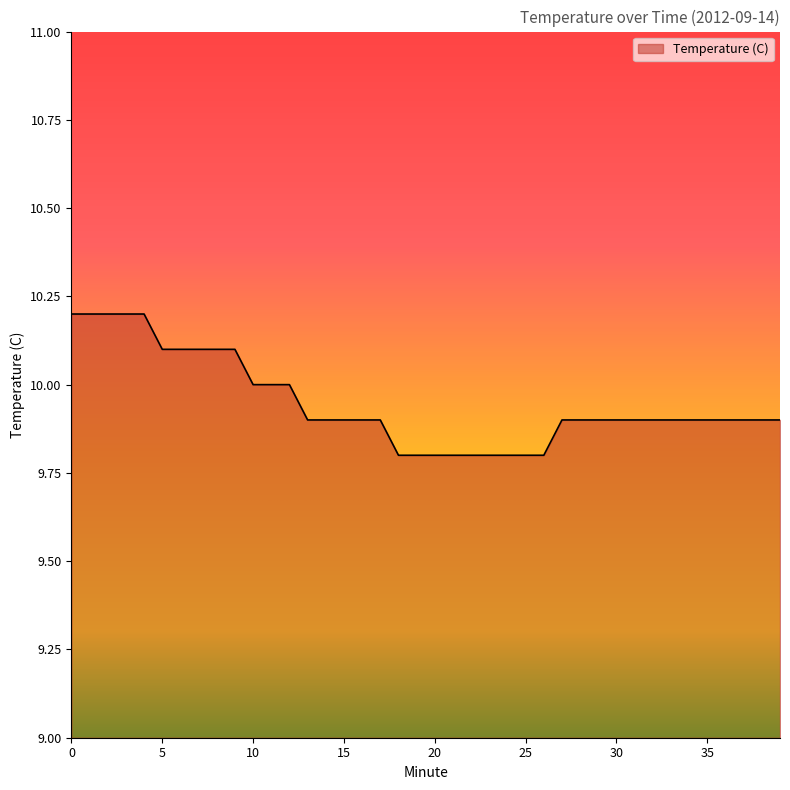

What is the difference between the second highest and second lowest values?

0.4